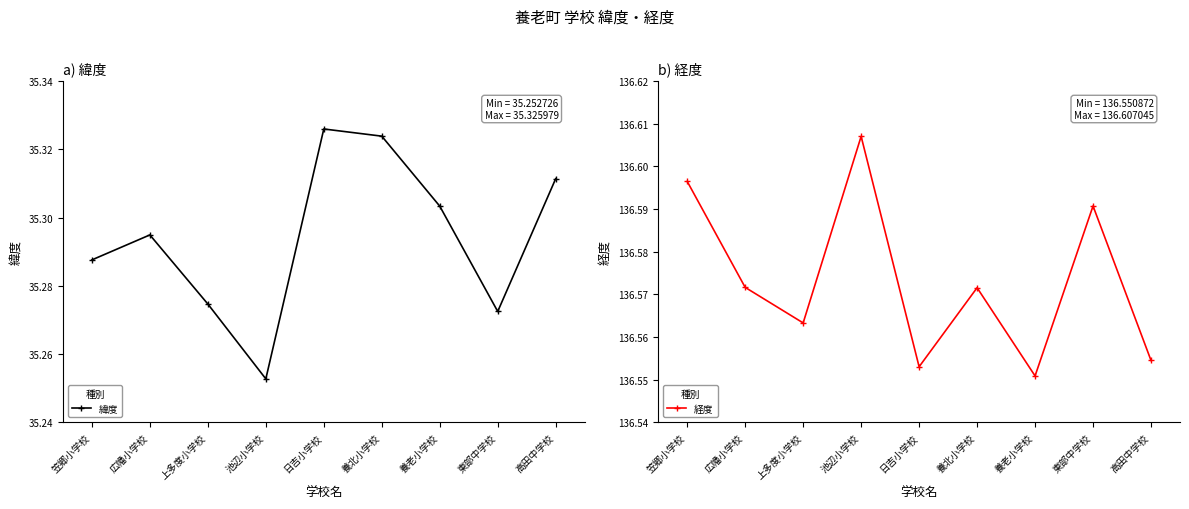

Reading right to left, what are all the values shown in this chart?

緯度: 高田中学校=35.3	東部中学校=35.3	養老小学校=35.3	養北小学校=35.3	日吉小学校=35.3	池辺小学校=35.3	上多度小学校=35.3	広幡小学校=35.3	笠郷小学校=35.3
経度: 高田中学校=136.6	東部中学校=136.6	養老小学校=136.6	養北小学校=136.6	日吉小学校=136.6	池辺小学校=136.6	上多度小学校=136.6	広幡小学校=136.6	笠郷小学校=136.6